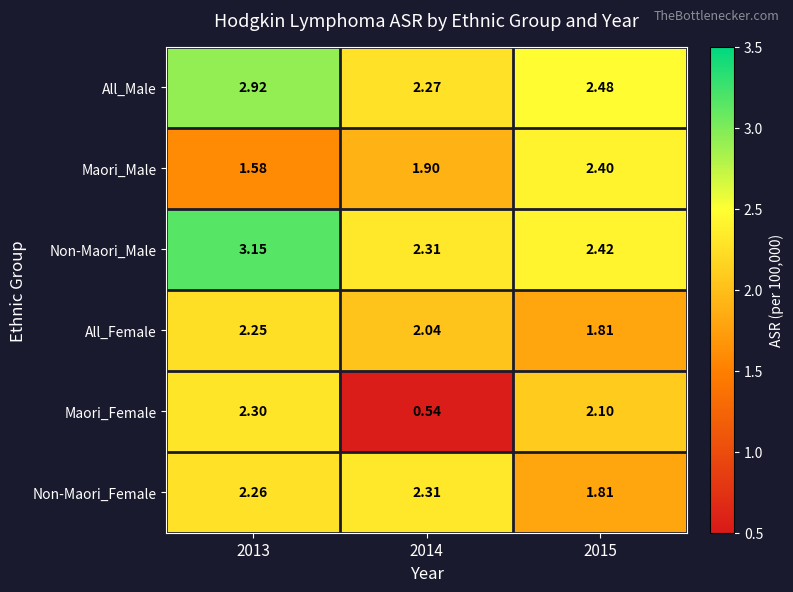

Which series has the widest spread of values?

Maori_Female